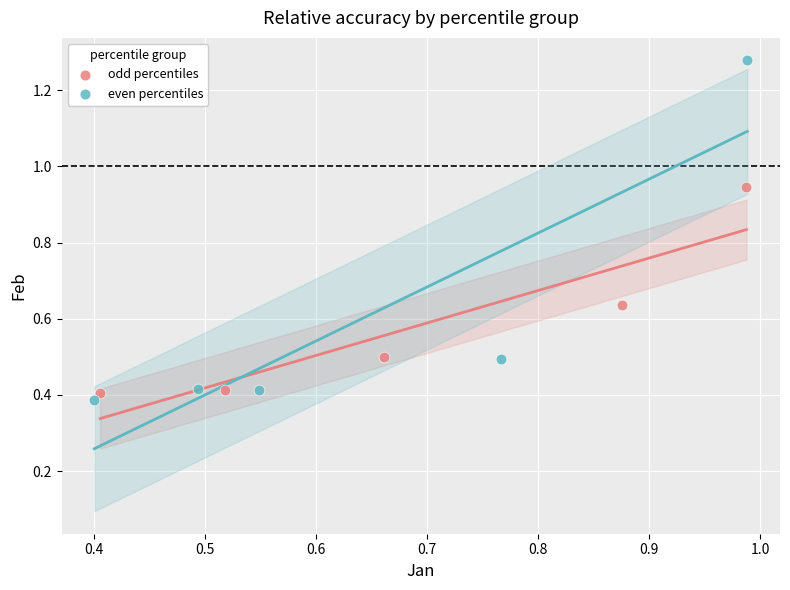

Which series contains the highest Y value?

even percentiles